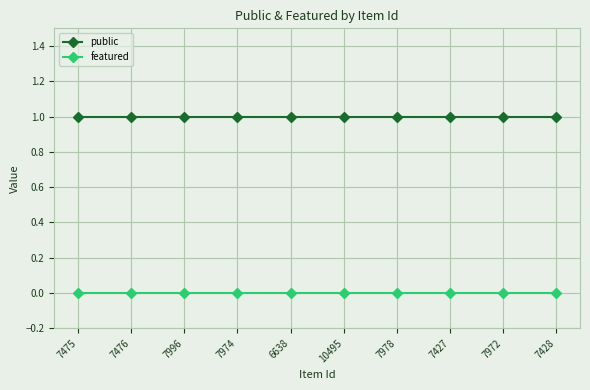

True or false: featured and public intersect in this chart.

False